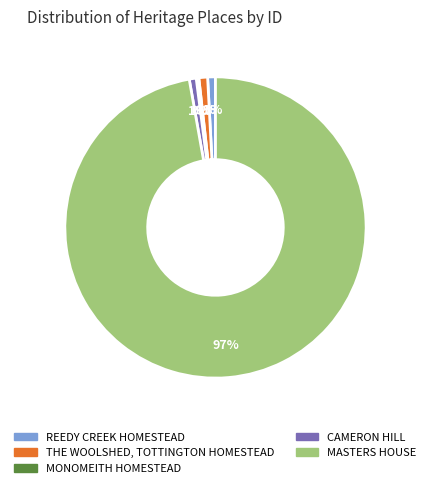

To the nearest percent, what is the difference between the REEDY CREEK HOMESTEAD and MASTERS HOUSE slice percentages?

96%